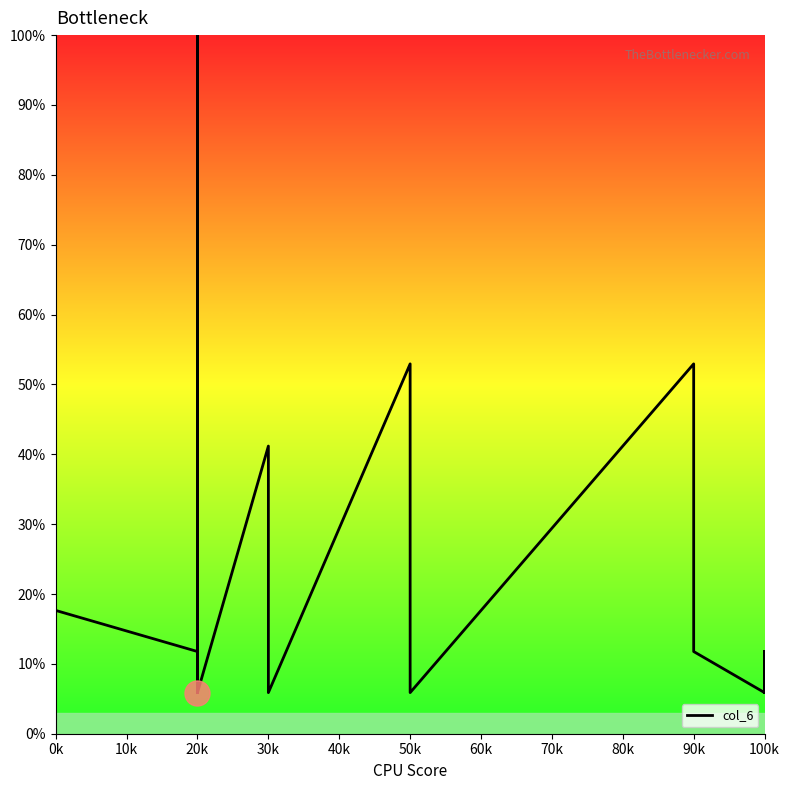

What is the value of the 19th point from the left?

5.9